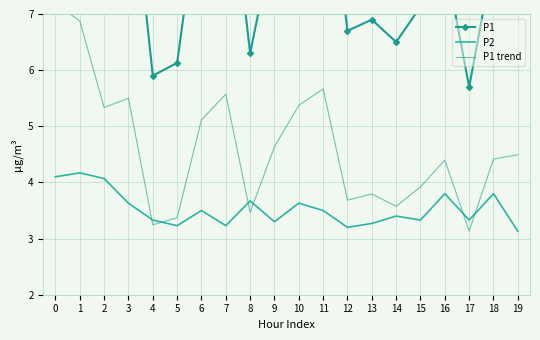

The P1 series shows 11.4 at 16. True or false?

False